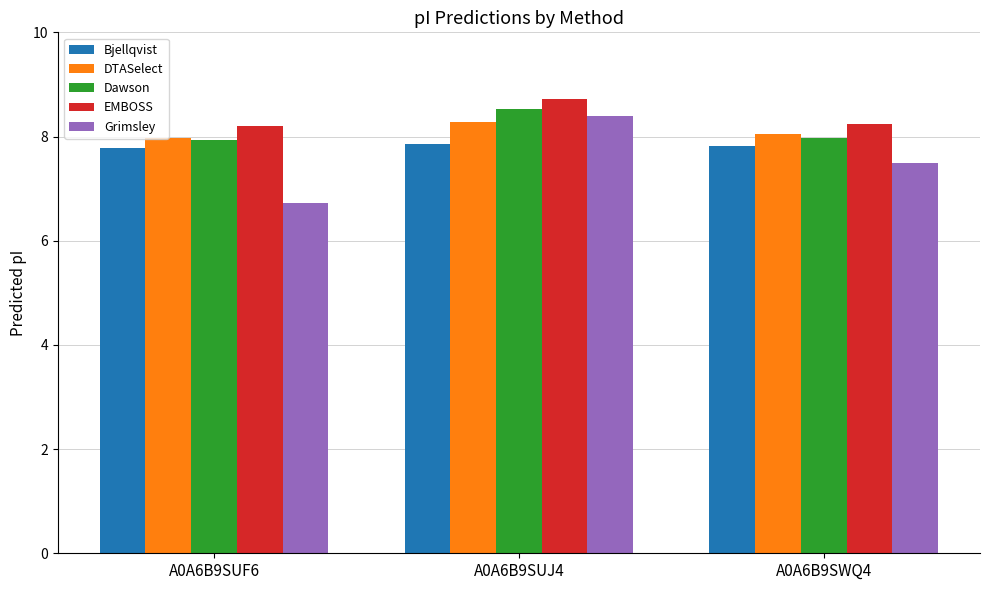

Which series has the largest range (max minus min)?

Grimsley